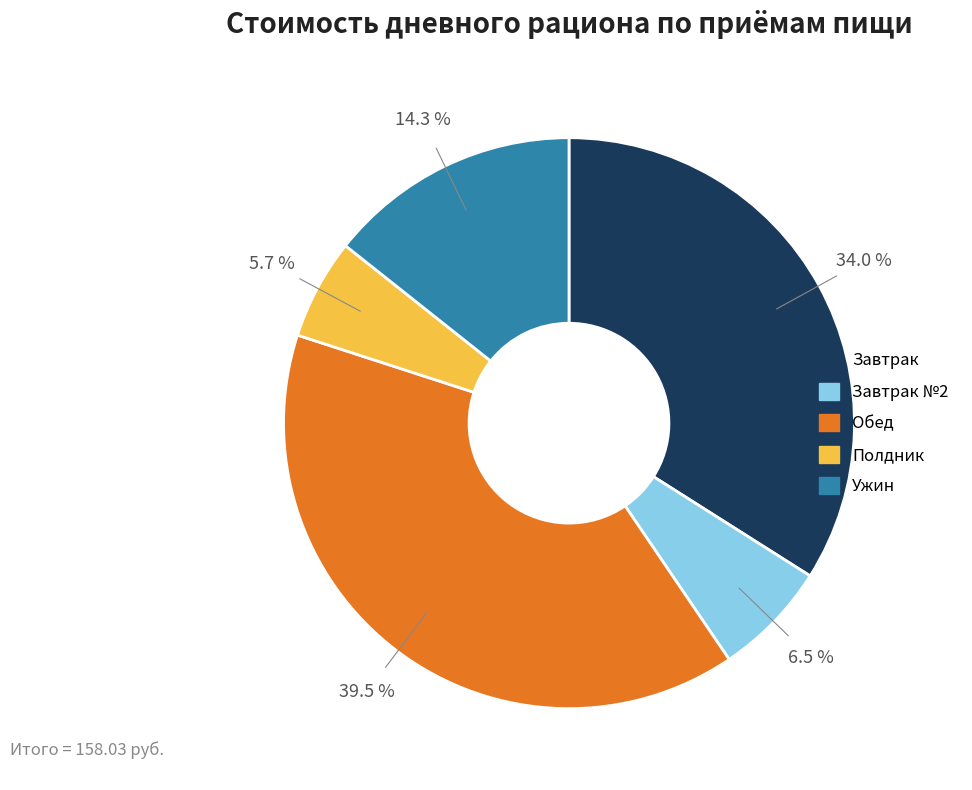

To the nearest percent, what is the average slice percentage?

20%